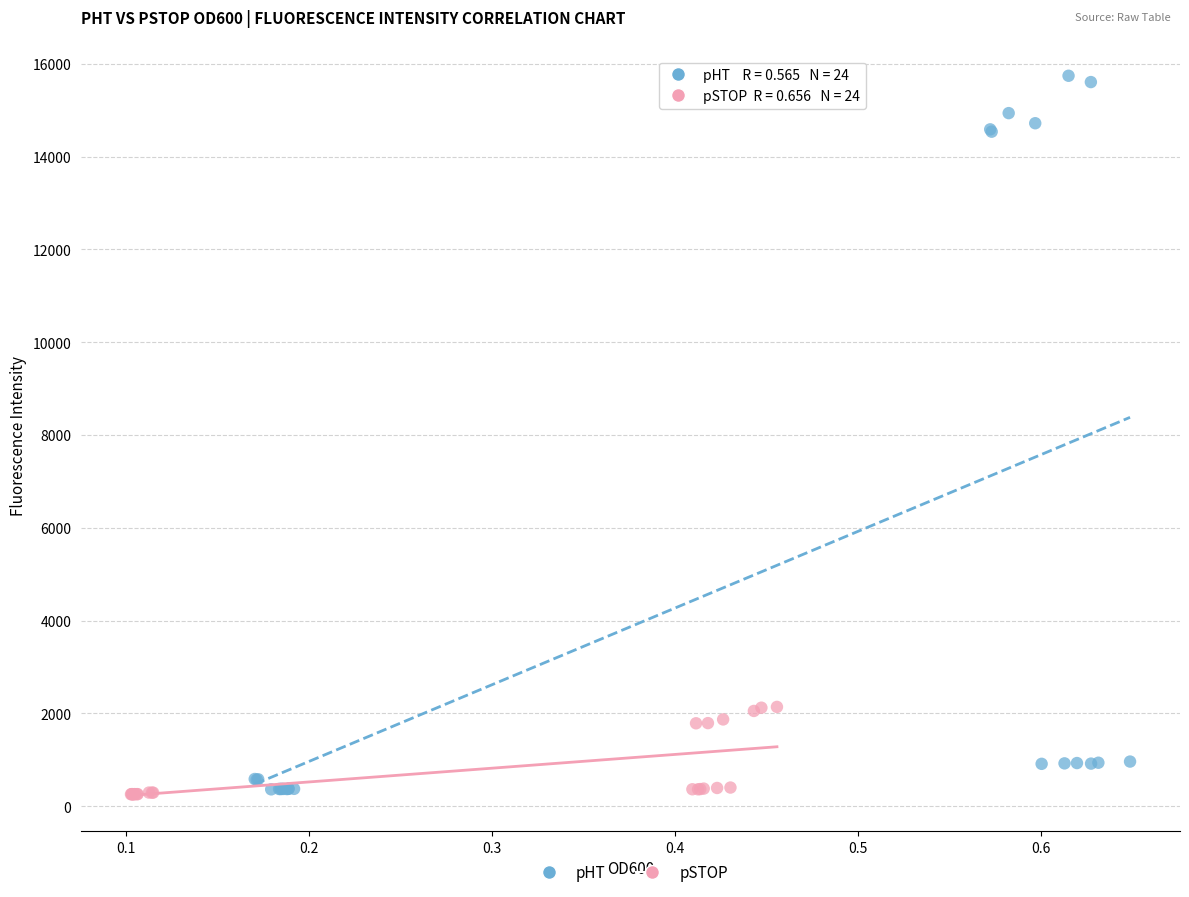

Which series has the largest Y range (max minus min)?

pHT